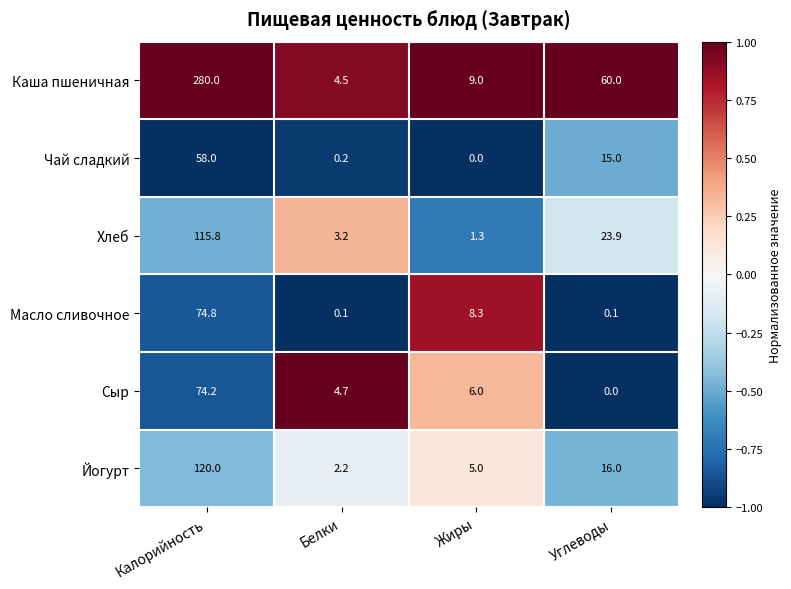

At which category is the sum across all series the highest?

Калорийность